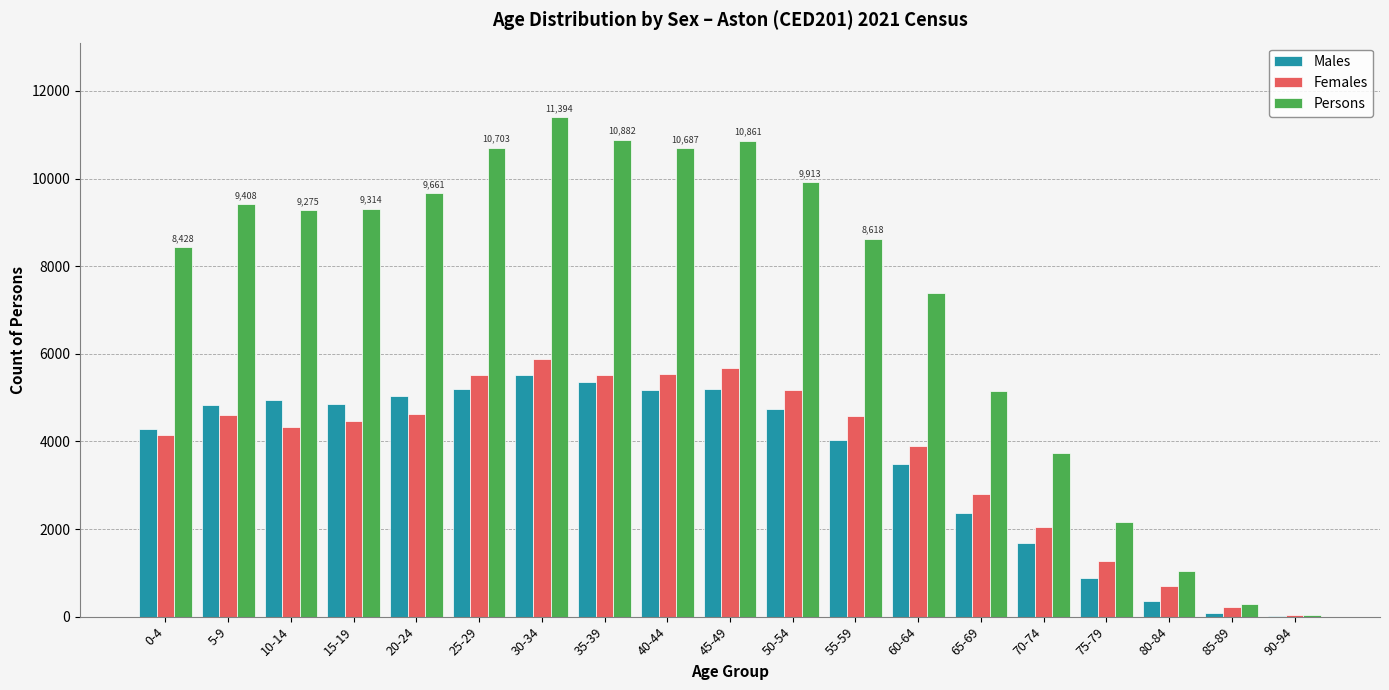

What is the highest value of the Males series?

5516